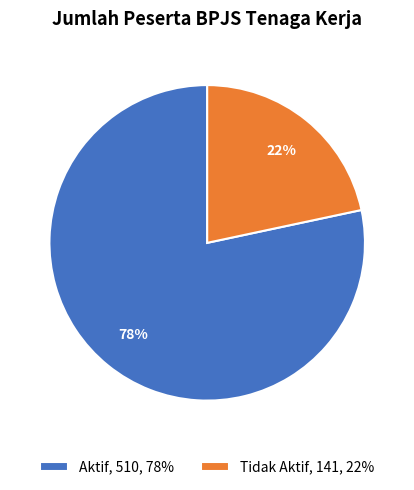

To the nearest percent, what portion does Aktif represent?

78%